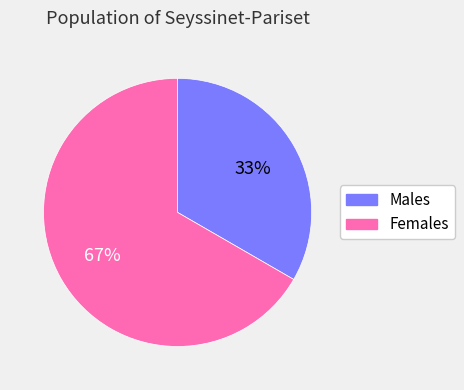

To the nearest percent, what is the average slice percentage?

50%